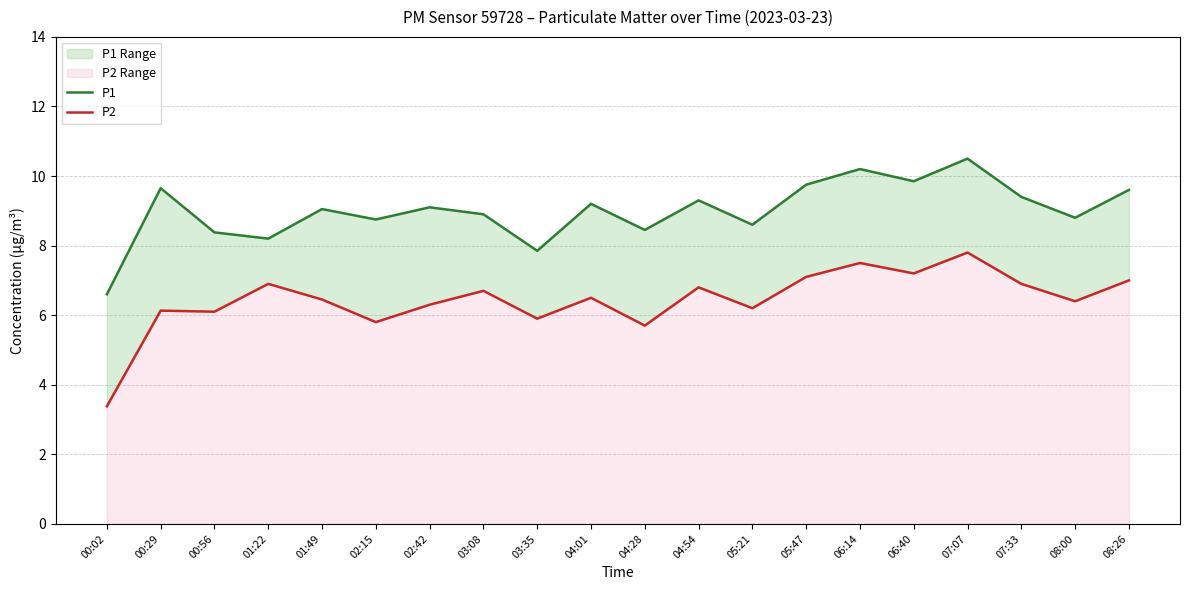

Which series changed the most between 01:22 and 04:28?

P2